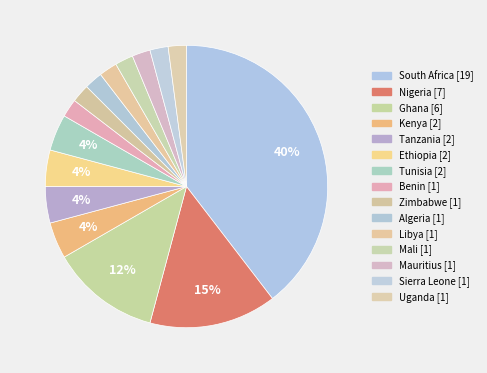

The Ghana slice represents 12% of the pie. True or false?

True